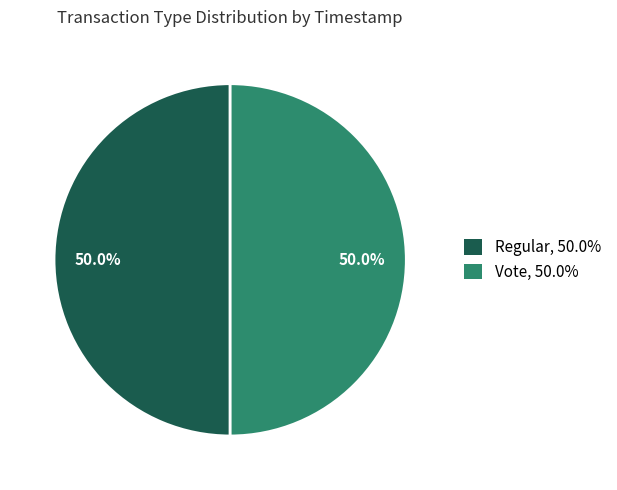

What is the ratio of the value at Regular, 50.0% to the value at Vote, 50.0%?

1.0